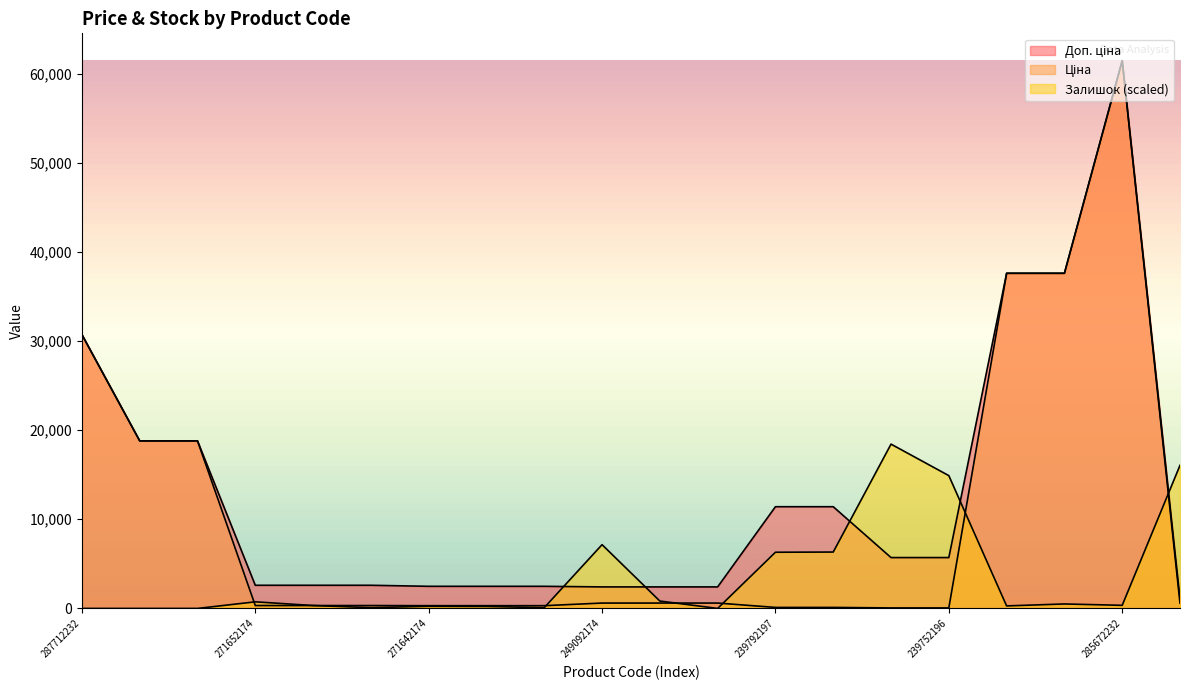

Which label corresponds to the largest value in the chart?

285672232